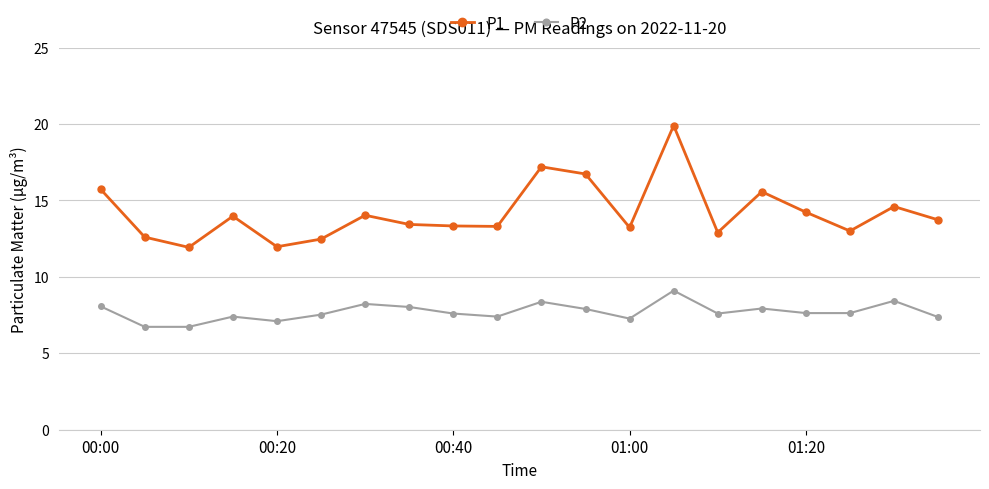

How many distinct data groups are displayed?

2